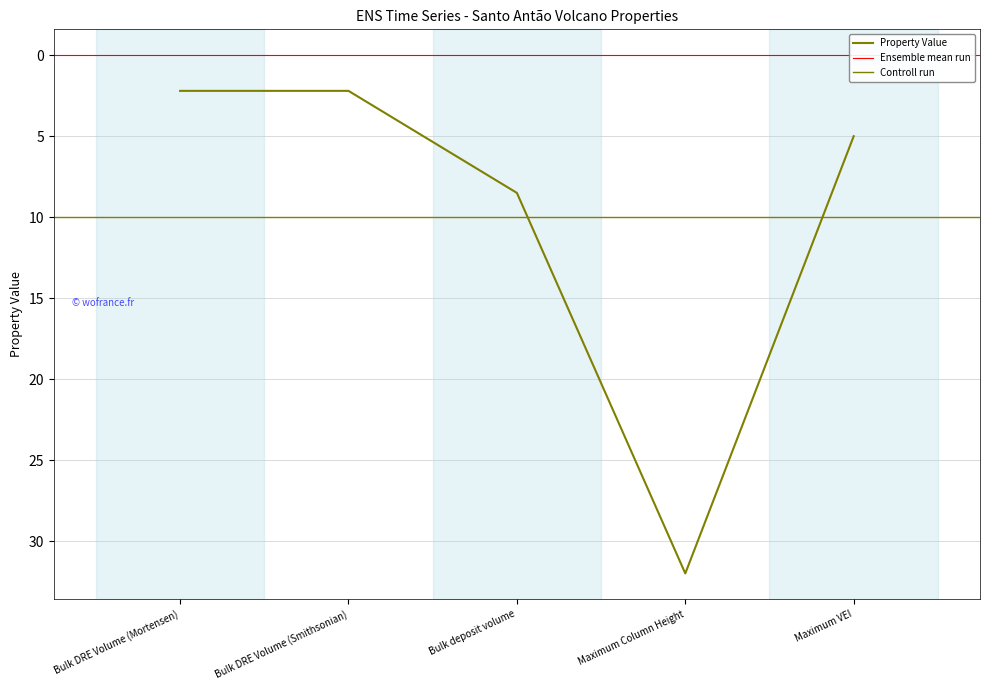

Reading left to right, transcribe all the data shown in this chart.

2.2	2.2	8.5	32.0	5.0